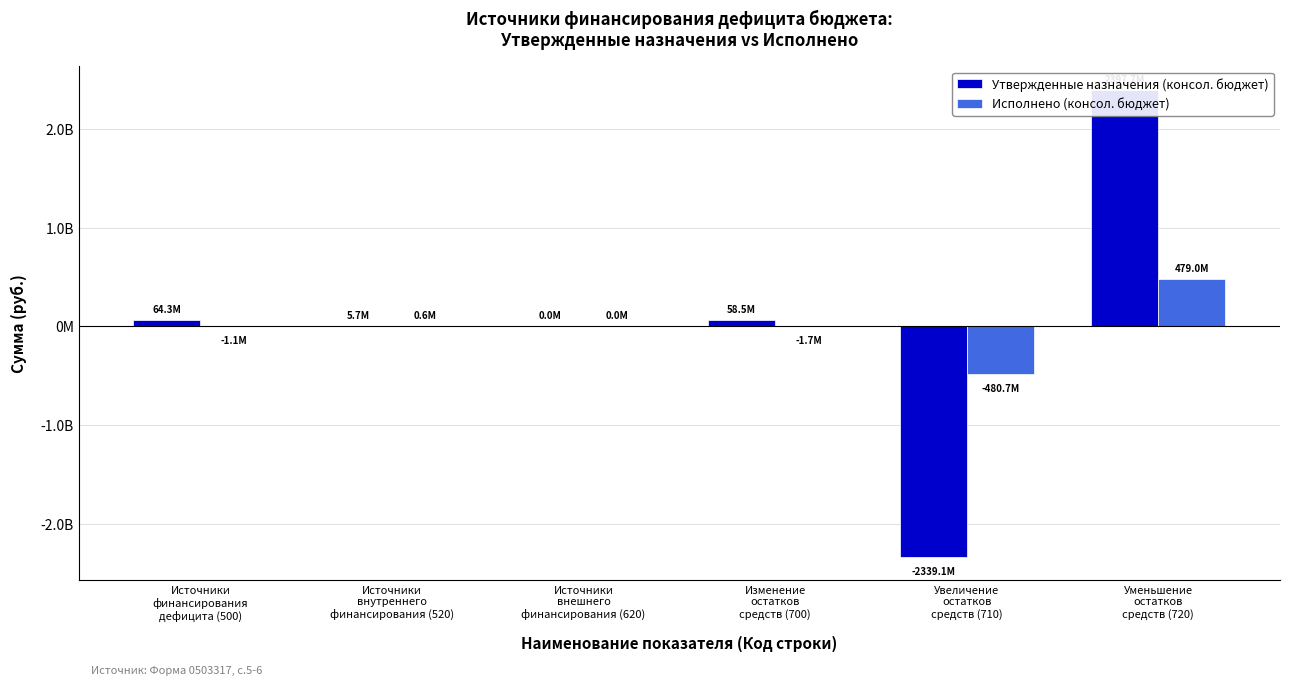

What is the sum of all Исполнено (консол. бюджет) values?

-3809390.7